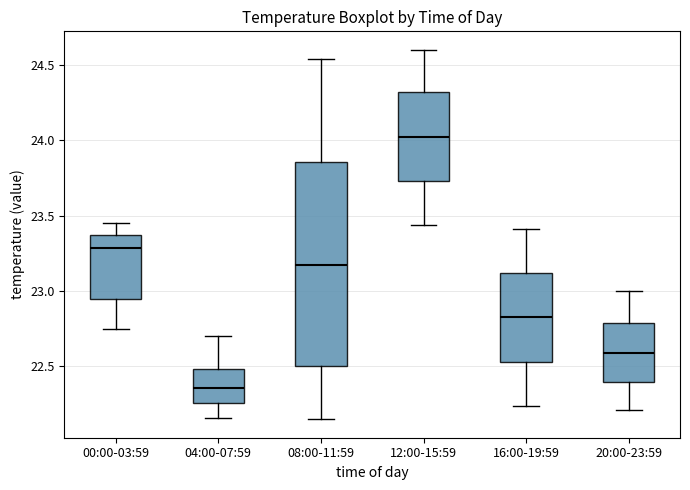

Reading left to right, transcribe this box plot: for each box, give where its median line is, the range the box spans, and where its two whiskers end, as read against the y-axis. The values are not printed on the chart, so give them approximately, as read against the axis.

00:00-03:59: median 23.30, box 22.95 to 23.35, whiskers 22.75 to 23.45
04:00-07:59: median 22.35, box 22.25 to 22.50, whiskers 22.15 to 22.70
08:00-11:59: median 23.20, box 22.50 to 23.85, whiskers 22.15 to 24.55
12:00-15:59: median 24.05, box 23.75 to 24.30, whiskers 23.45 to 24.60
16:00-19:59: median 22.85, box 22.55 to 23.10, whiskers 22.25 to 23.40
20:00-23:59: median 22.60, box 22.40 to 22.80, whiskers 22.20 to 23.00